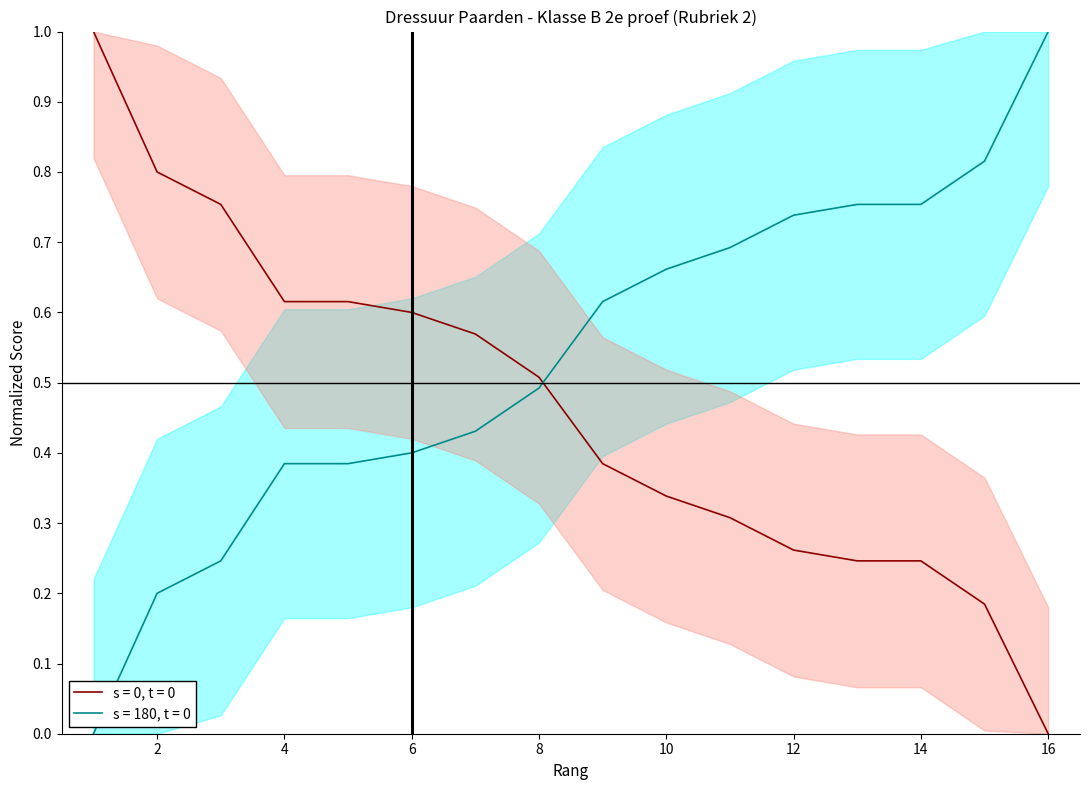

The chart shows a value of 0.8 at 3. True or false?

True